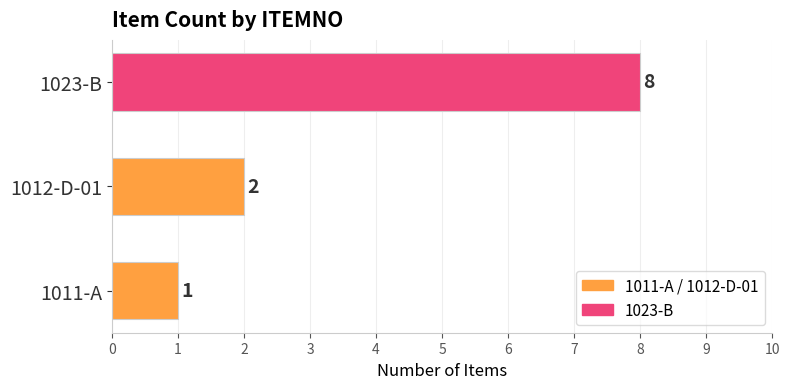

Approximately how many times larger is the value at 1011-A compared to 1012-D-01?

0.5